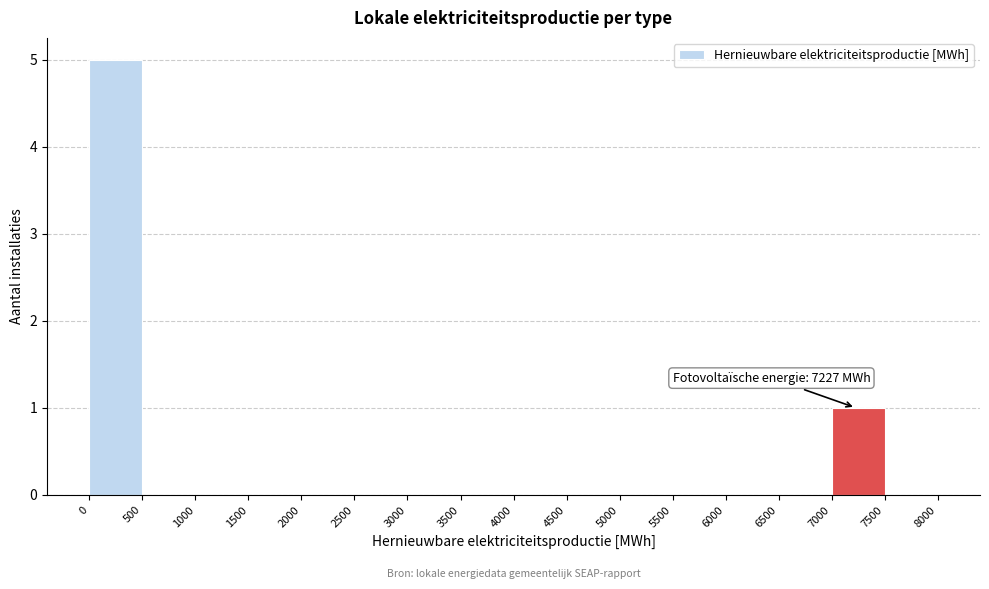

Over which range of the x-axis is the bar tallest?

0 to 500